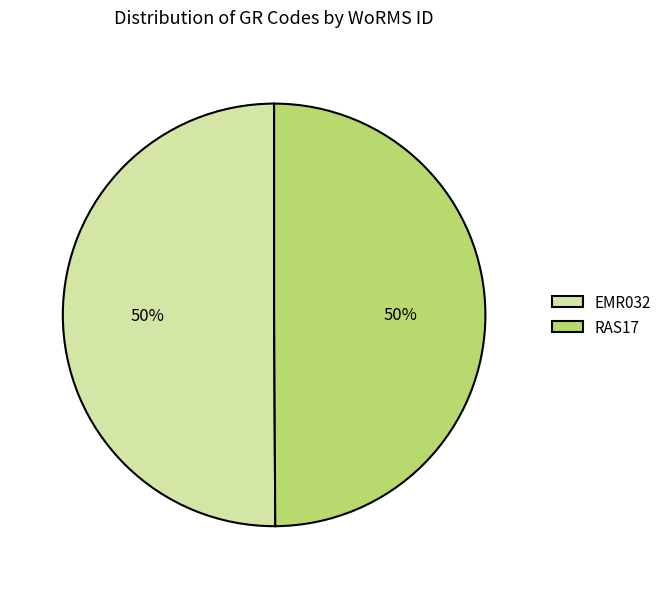

Approximately how many times larger is the value at EMR032 compared to RAS17?

1.0